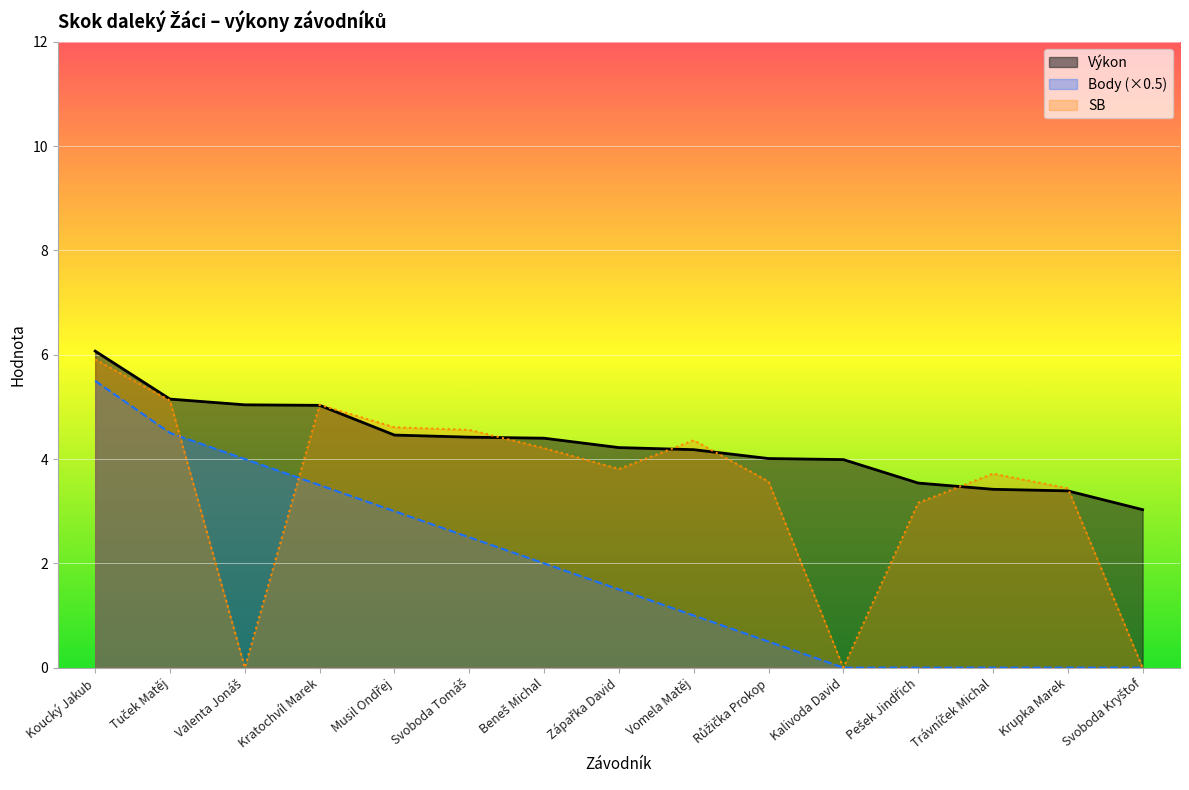

What is the spread (max minus min) of values at Koucký Jakub?

0.6